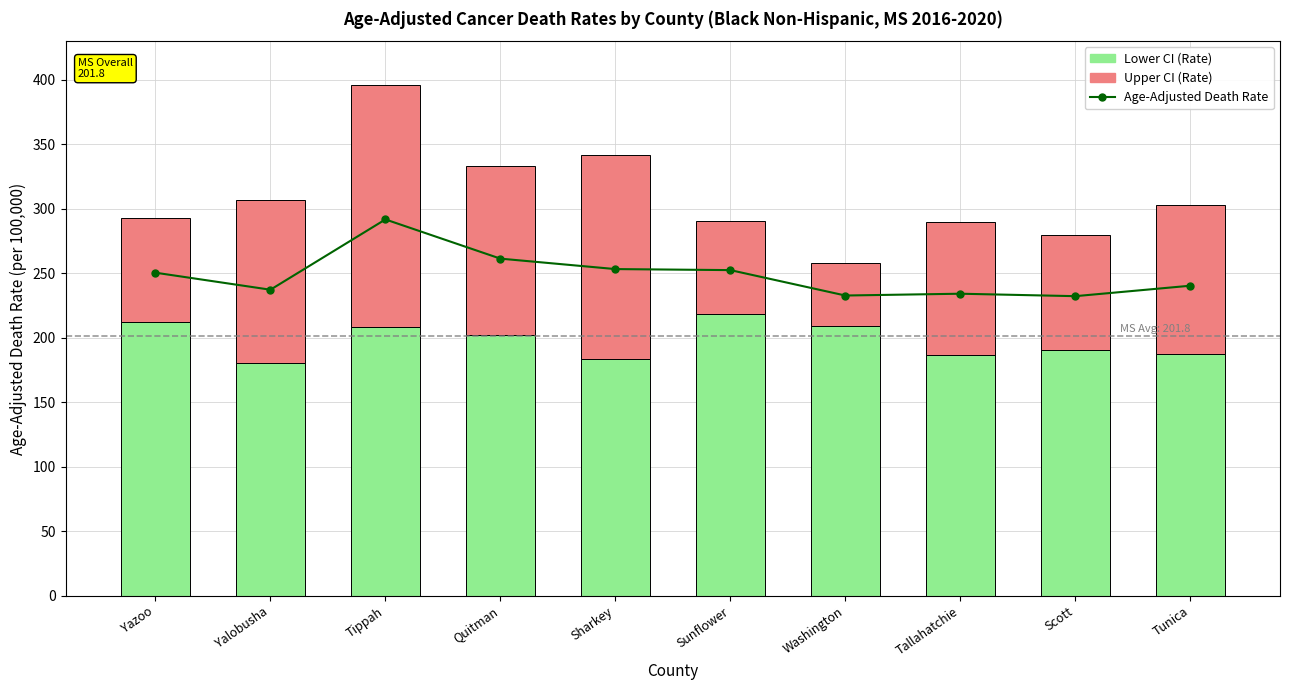

How many groups of bars are there?

10